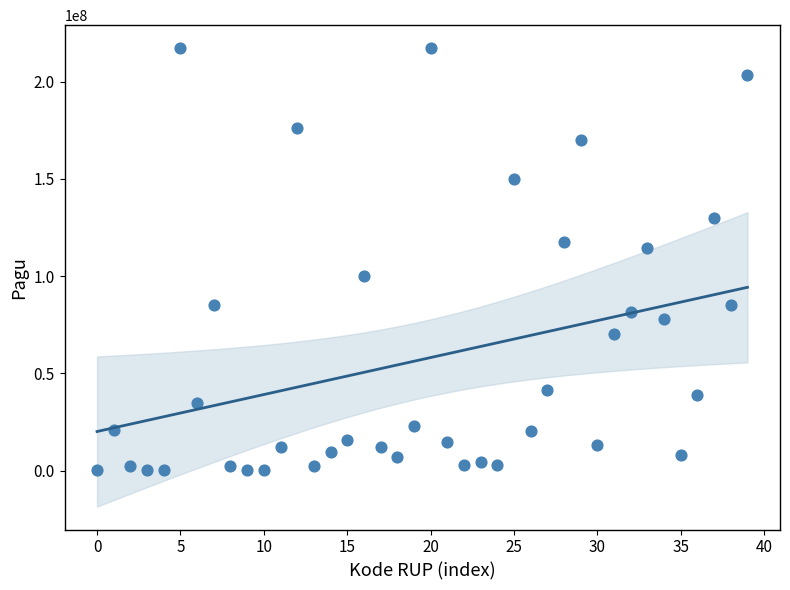

What is the range of Y values (max minus min)?

216860000